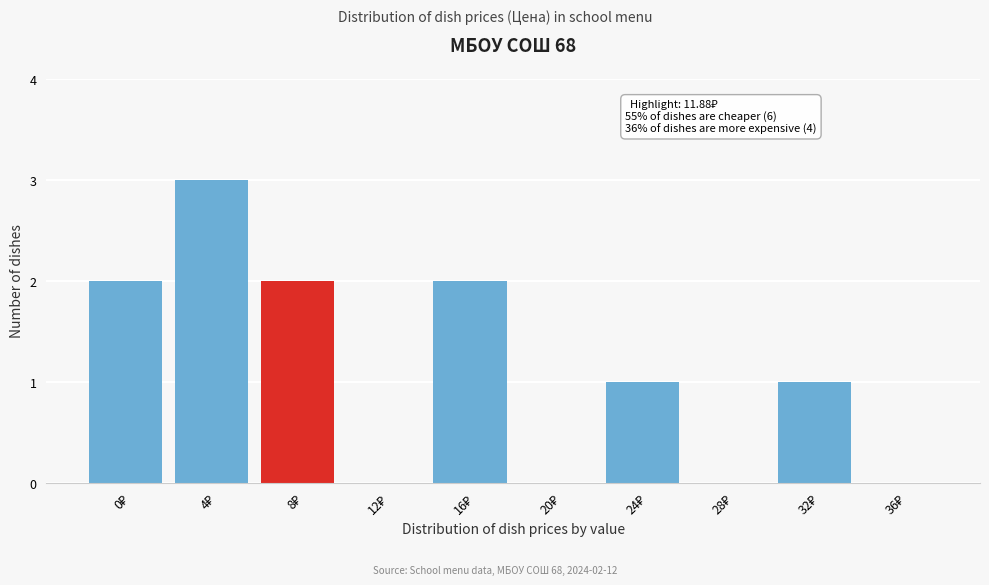

What is the greatest value displayed?

3